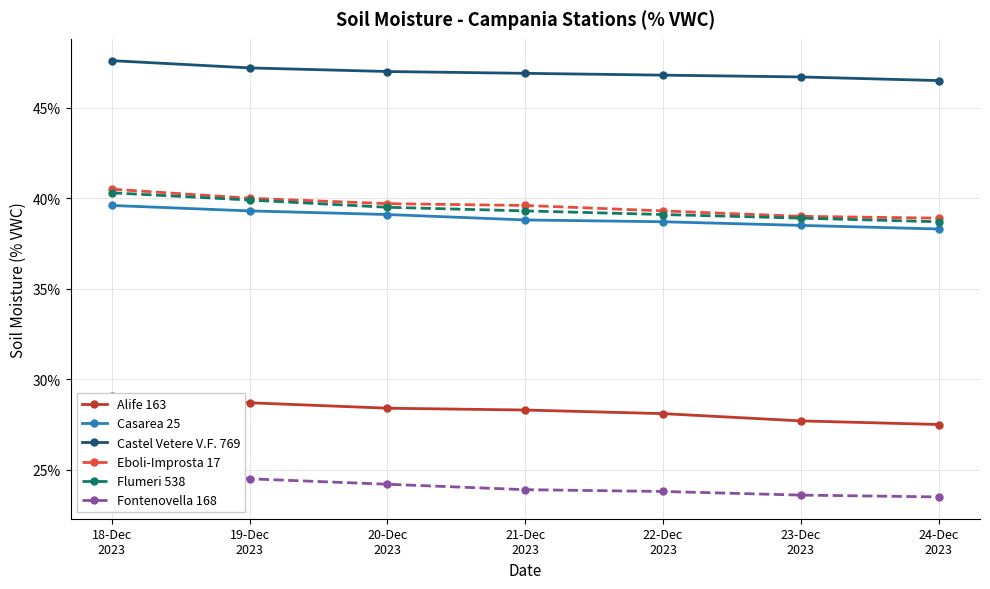

What is the highest value of the Fontenovella 168 series?

25.0